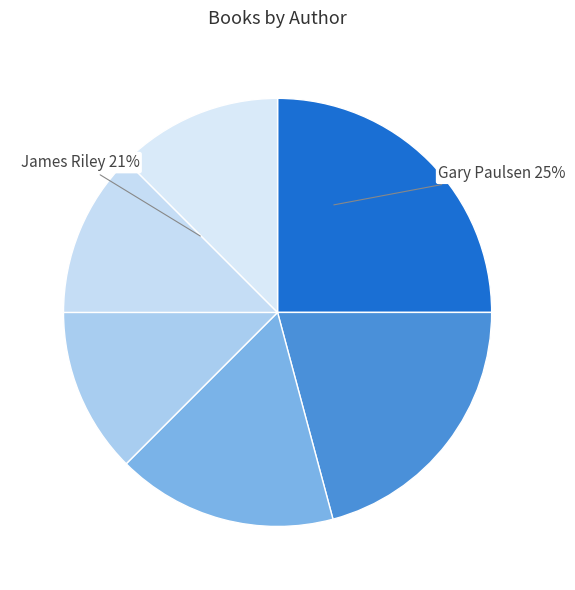

To the nearest percent, what is the average slice percentage?

17%